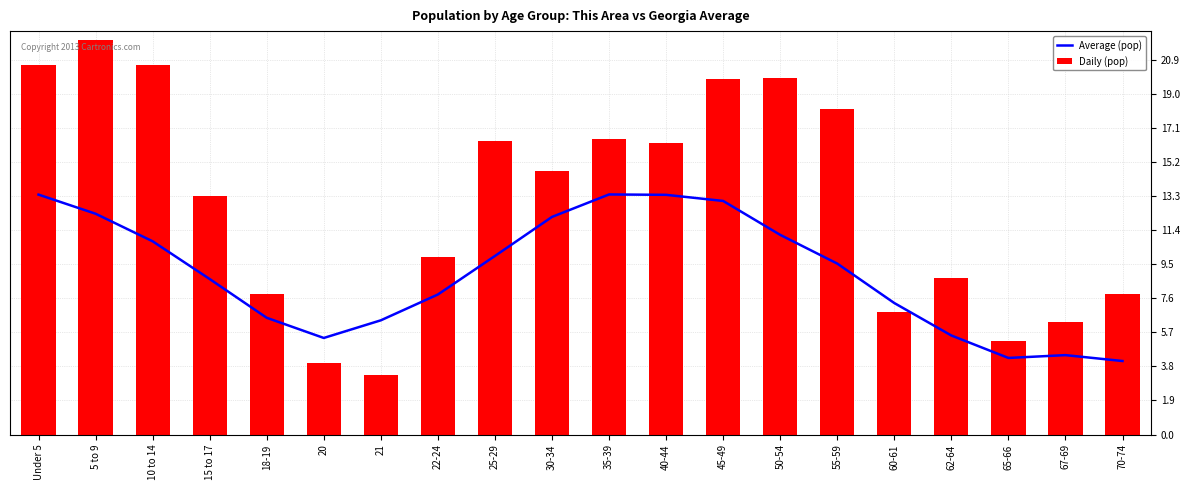

What value does the Daily (pop) series have at 70-74?

7.8